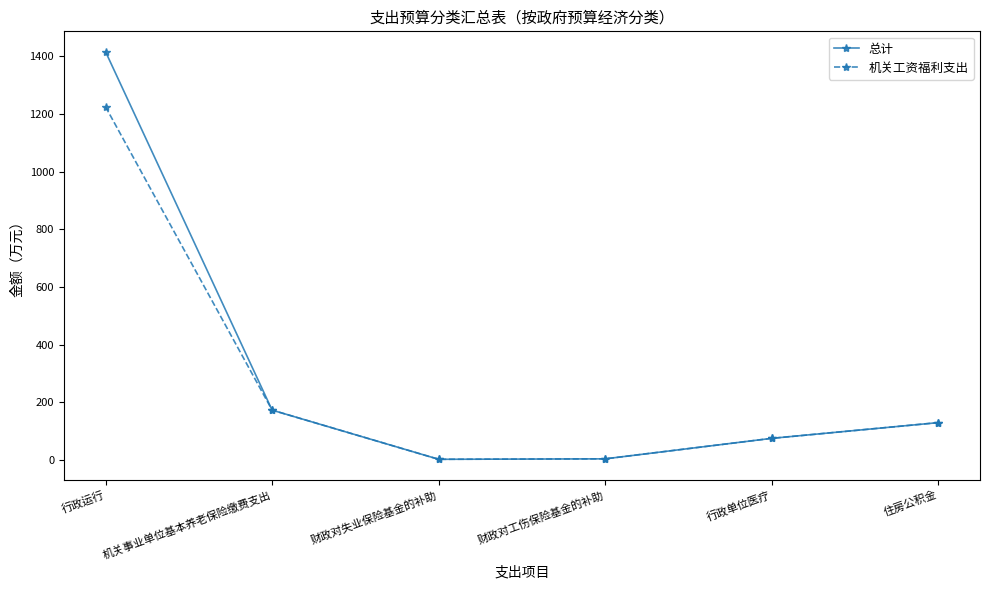

Which series has the largest range (max minus min)?

总计